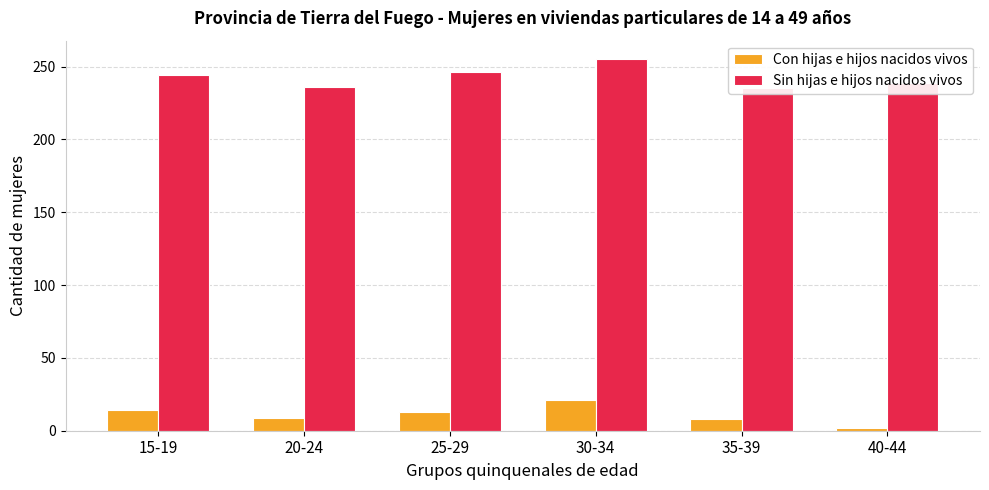

At which label does Sin hijas e hijos nacidos vivos first exceed 244?

25-29